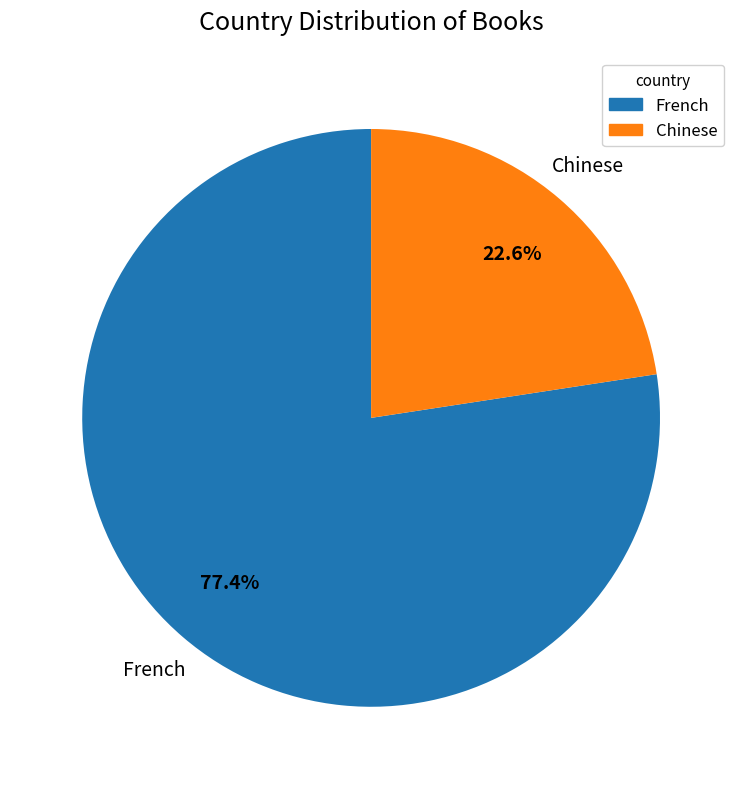

Approximately how many times larger is the value at Chinese compared to French?

0.3